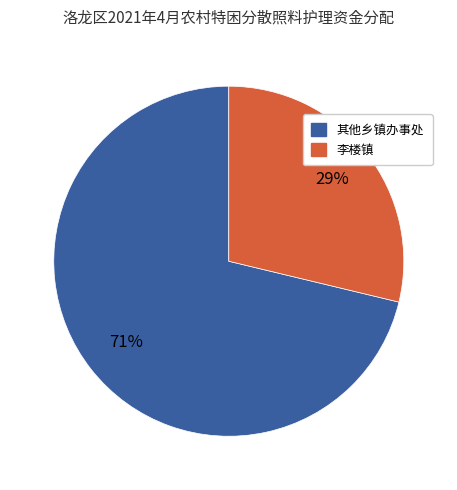

Is there a majority slice in this chart?

Yes